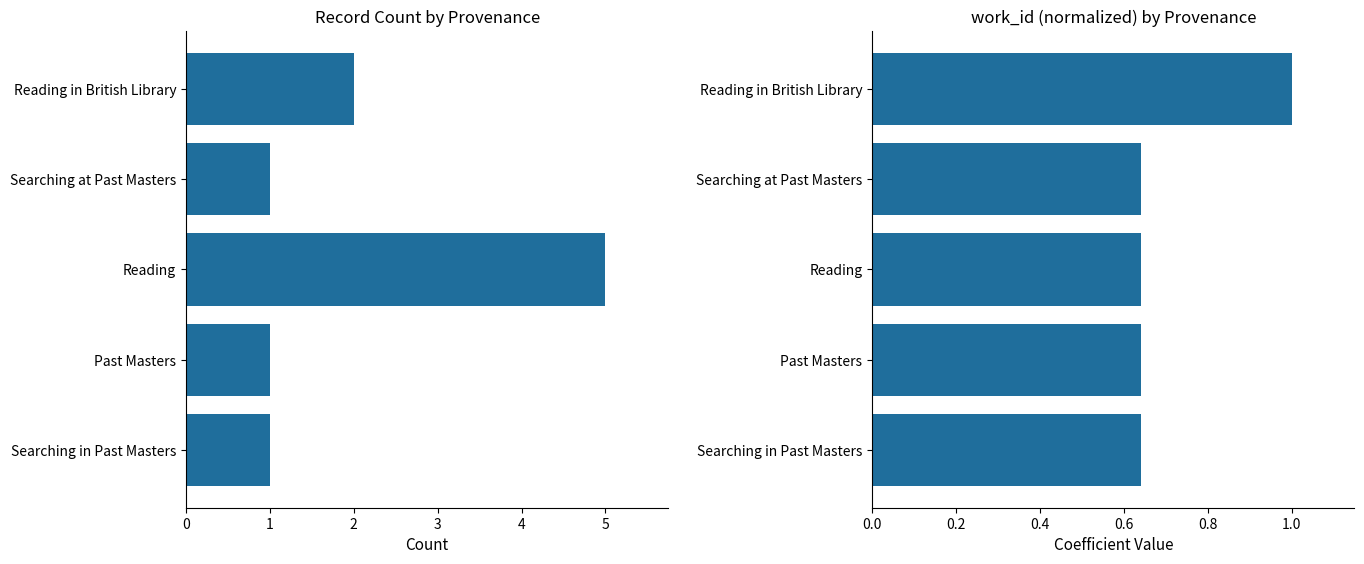

Rank the series by their maximum value, from lowest to highest.

work_id (normalized), Record Count